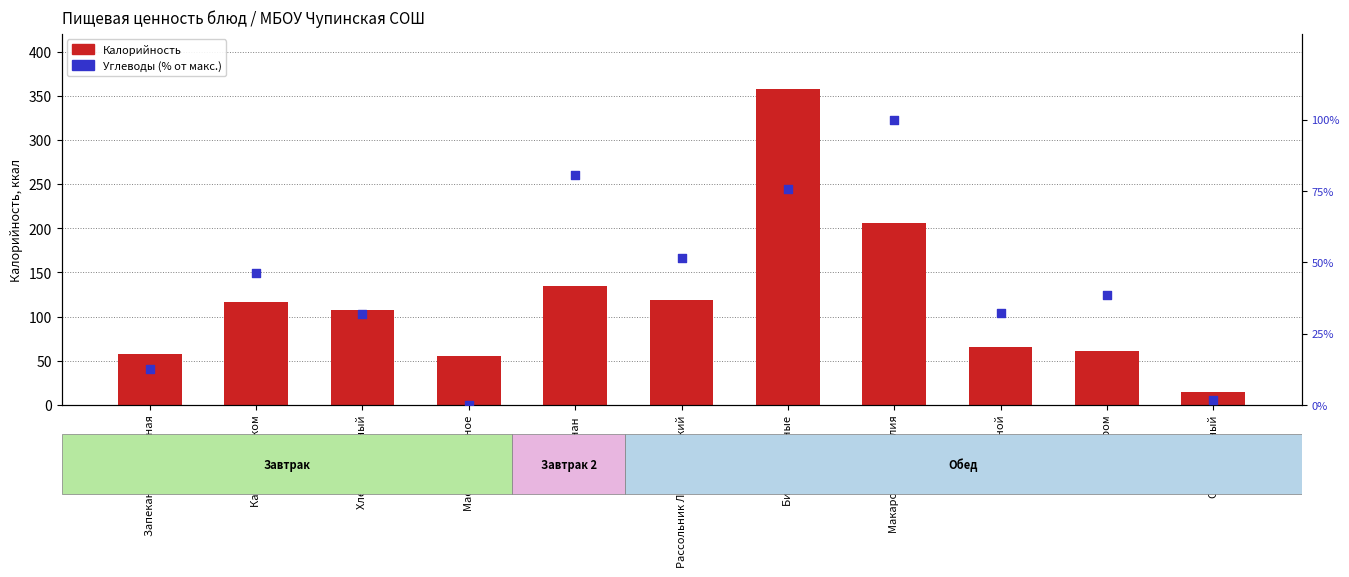

Which series has the widest spread of Y values?

Калорийность